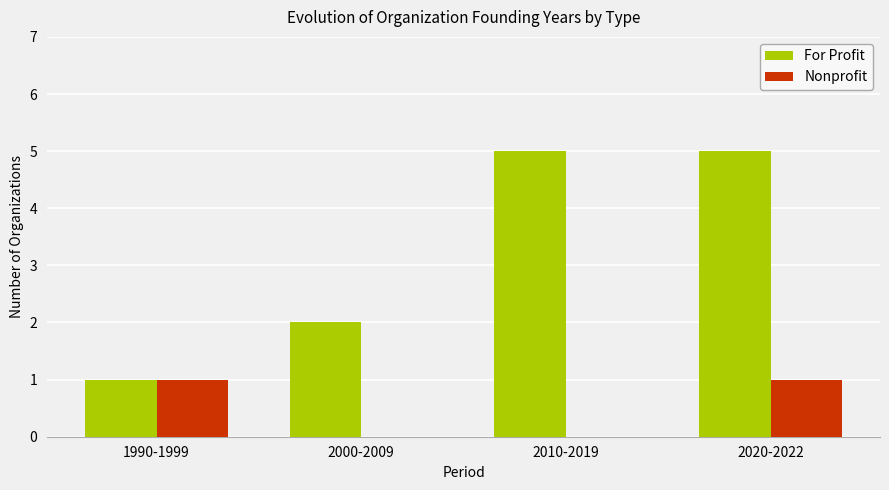

Reading right to left, what are all the values shown in this chart?

For Profit: 2020-2022=5	2010-2019=5	2000-2009=2	1990-1999=1
Nonprofit: 2020-2022=1	2010-2019=0	2000-2009=0	1990-1999=1